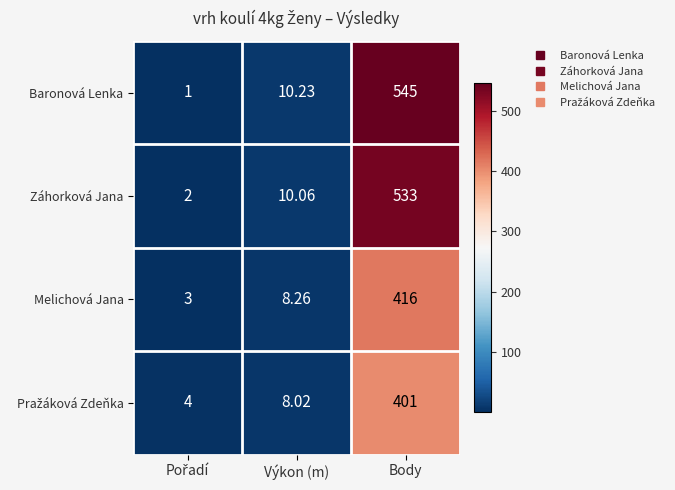

Which series has the largest range (max minus min)?

Baronová Lenka